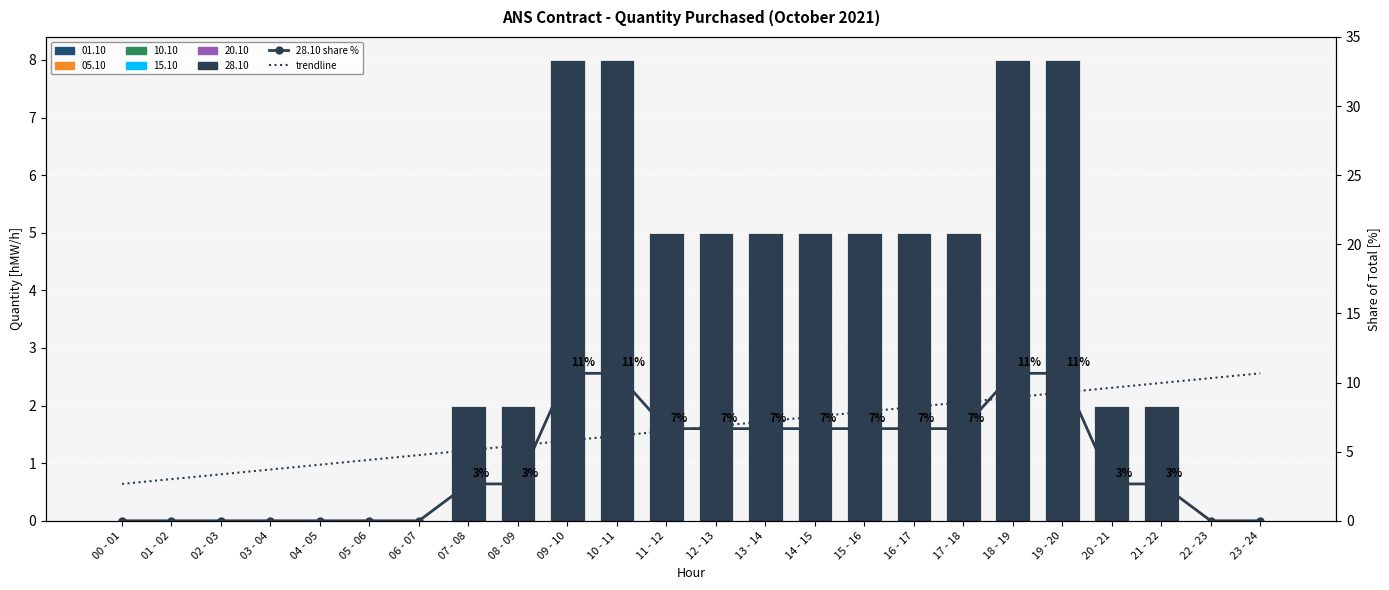

The trendline series shows 2.7 at 00 - 01. True or false?

True